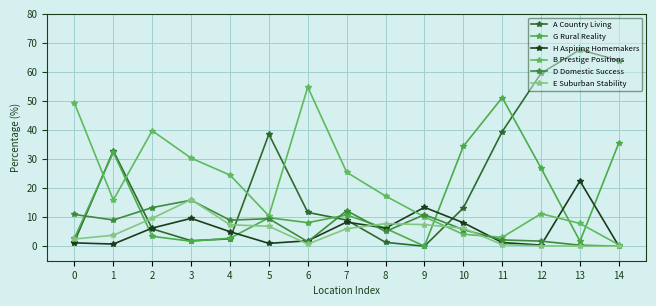

At how many categories does at least one series exceed 7?

15